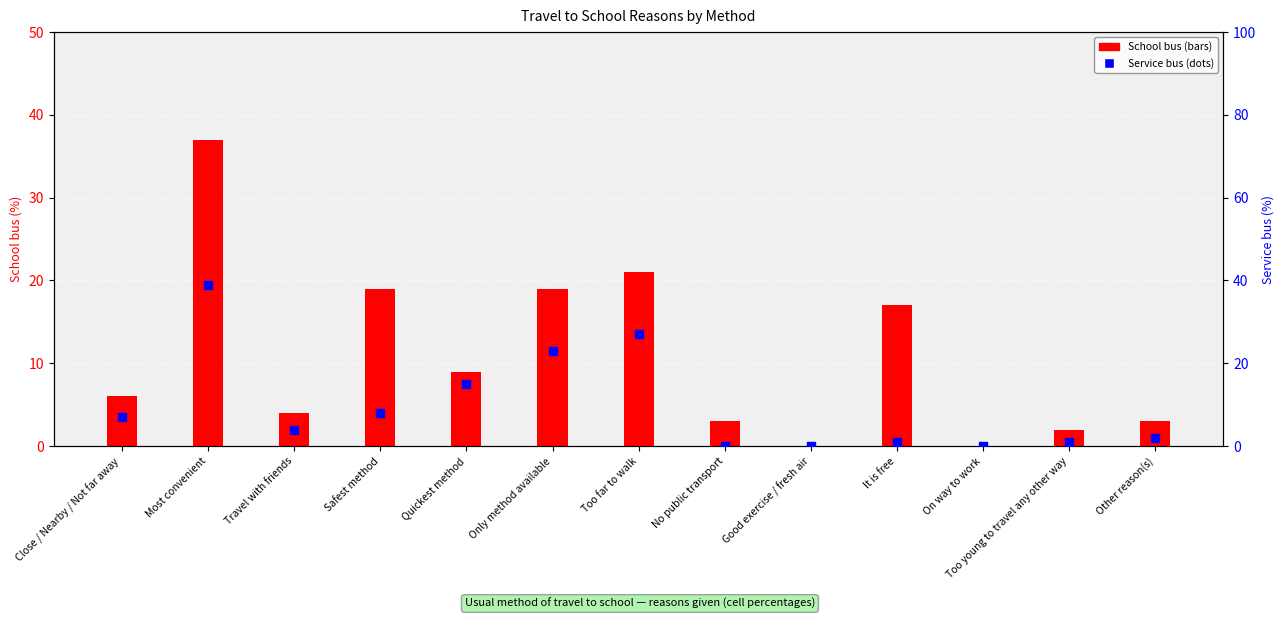

Which series has the largest total across all categories?

School bus